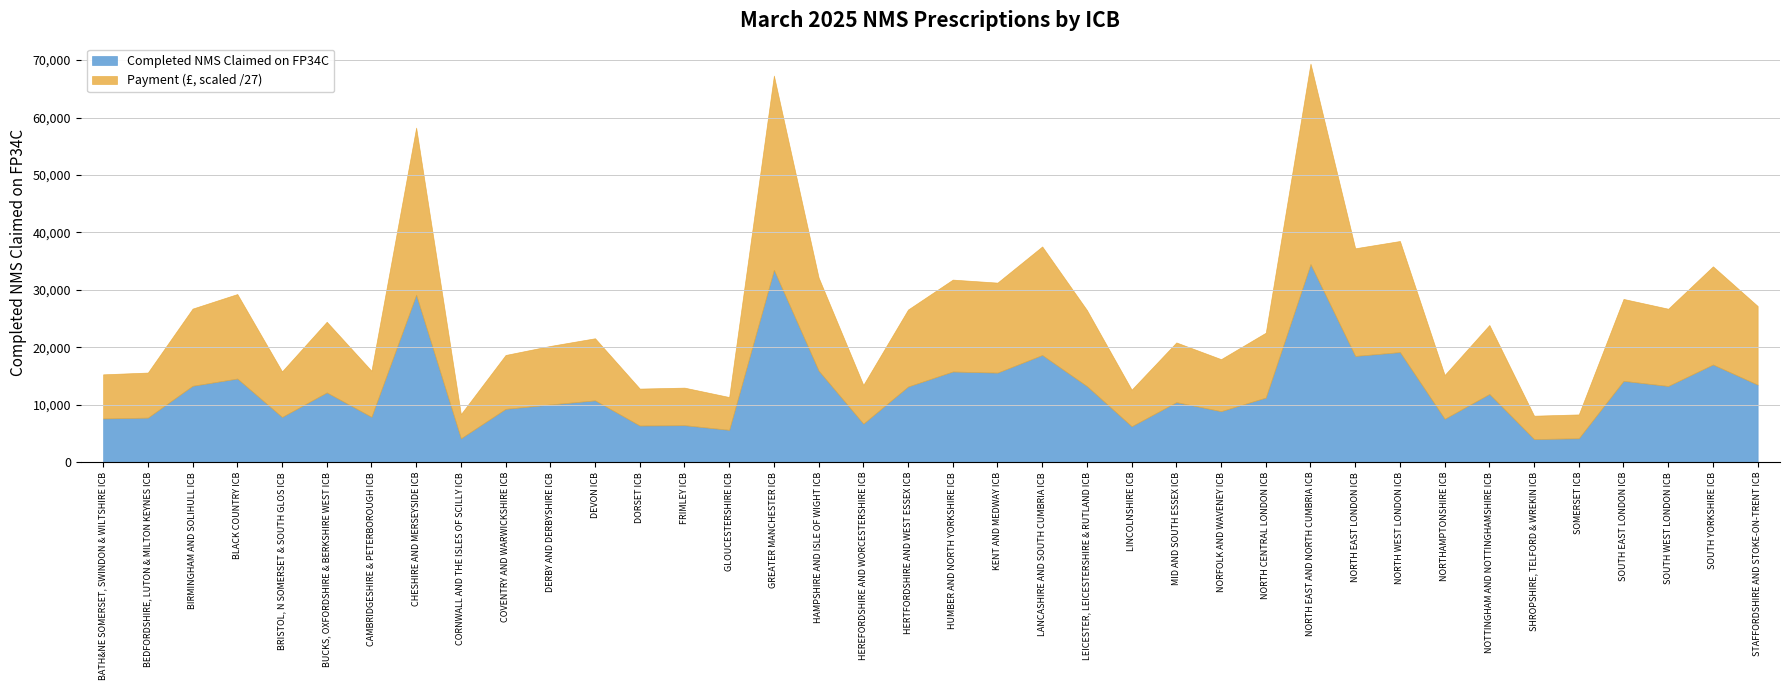

The Completed NMS series shows 11869 at NOTTINGHAM AND NOTTINGHAMSHIRE ICB. True or false?

True